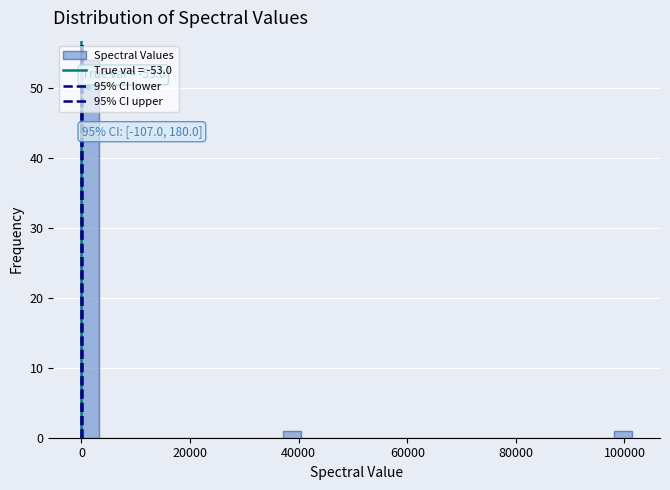

Read against the x-axis, roughly where is the centre of the tallest bar?

2000